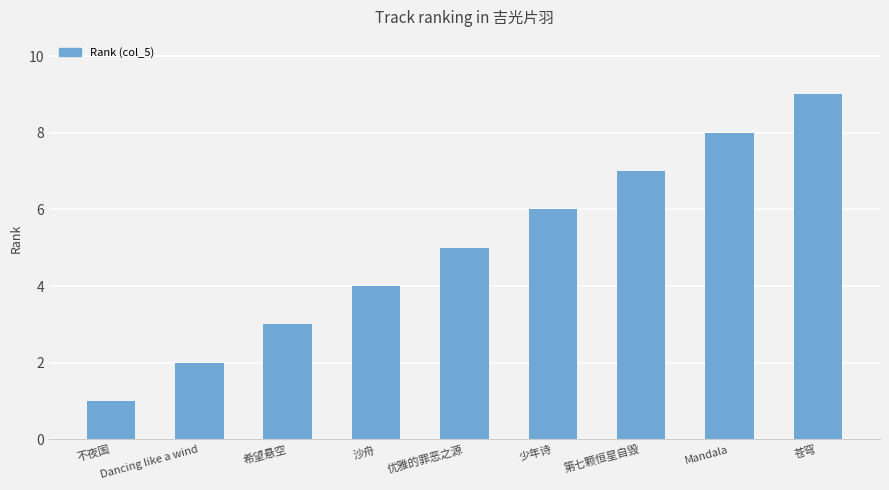

Are the bars horizontal?

No